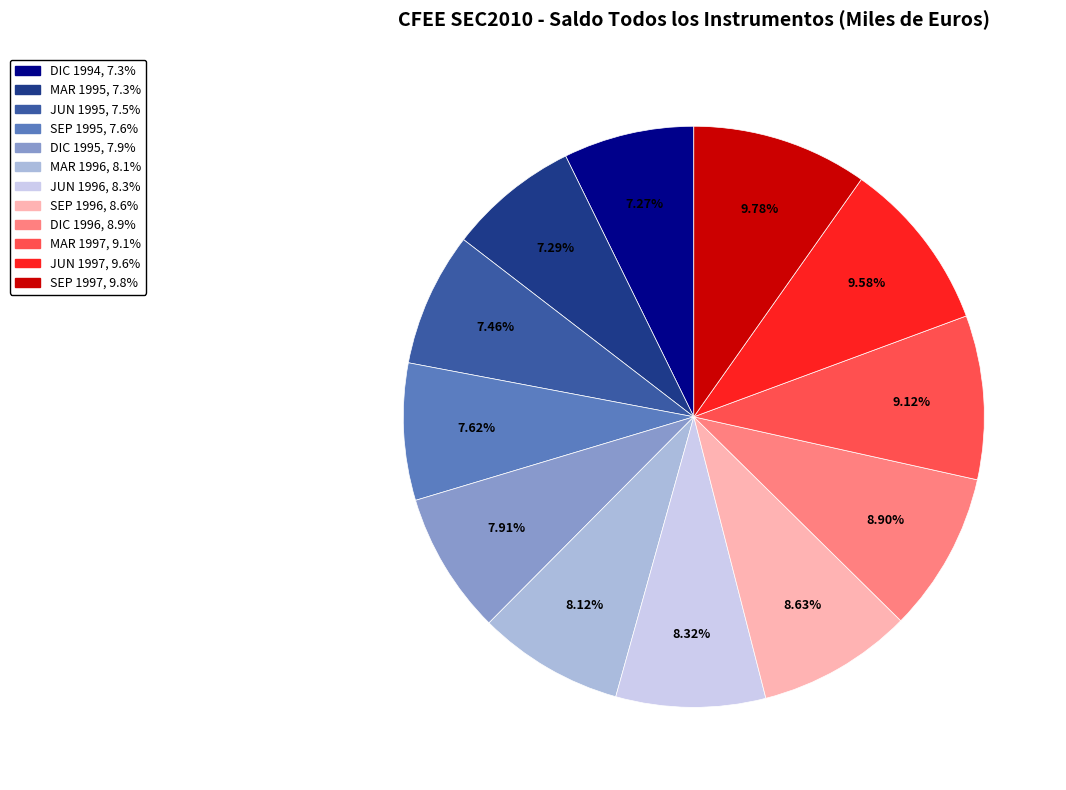

How many segments does this pie chart have?

12